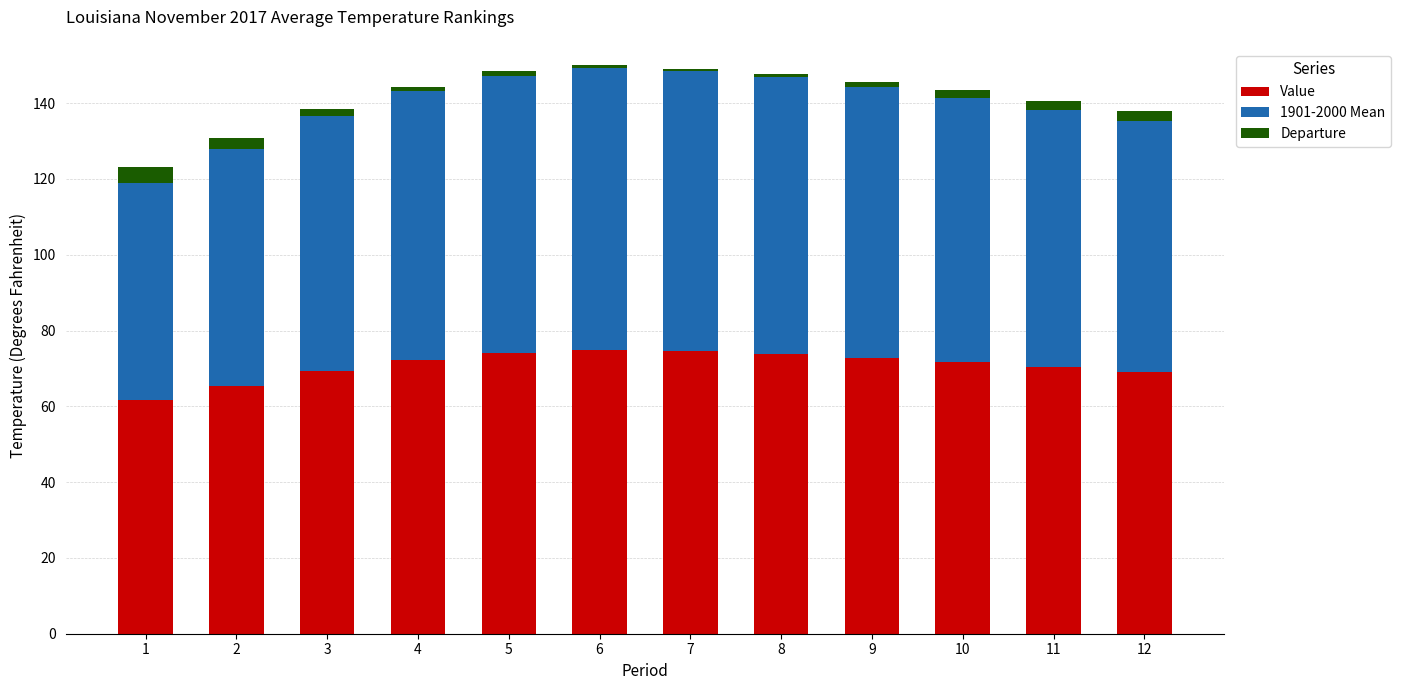

The value of Value at 2 is 29.3. True or false?

False